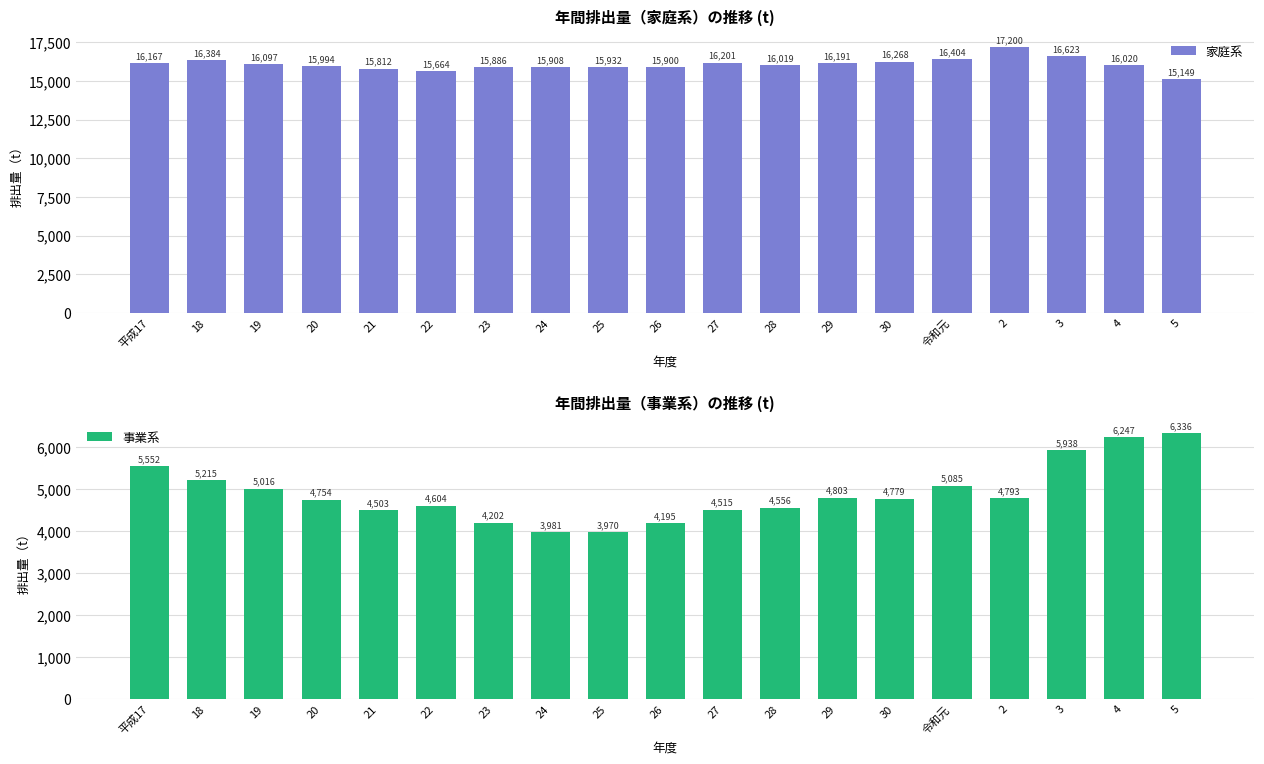

Are the bars horizontal?

No